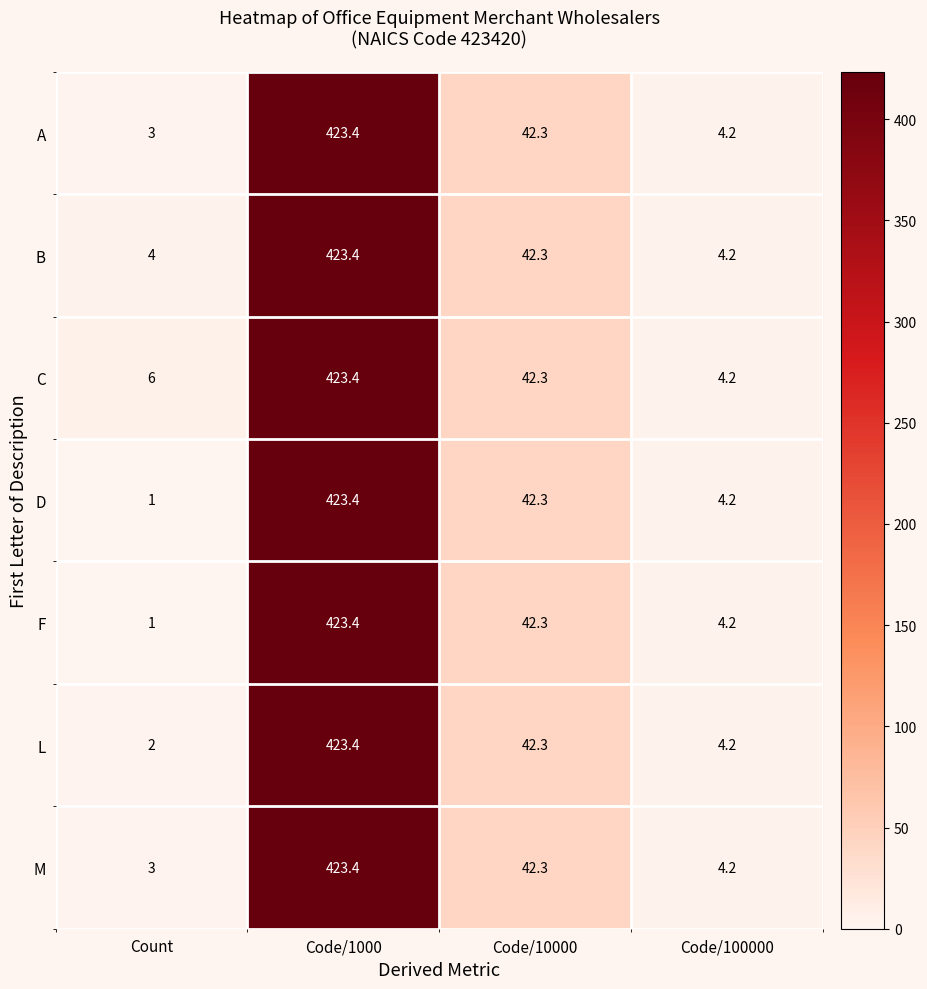

What value does the A series have at Code/1000?

423.4